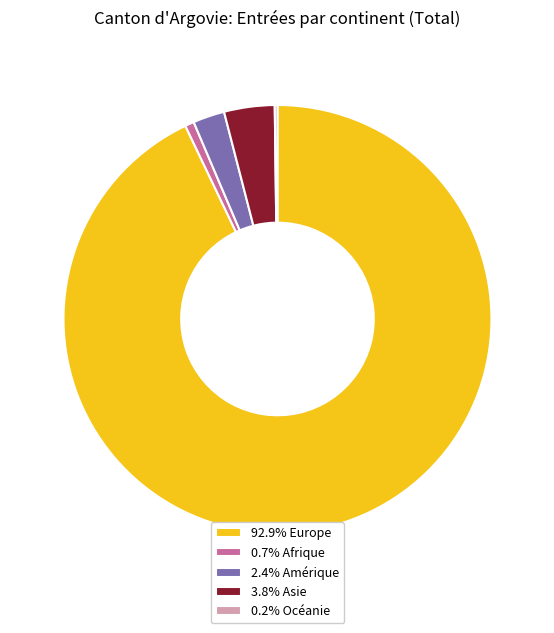

What is the ratio of the value at 92.9% Europe to the value at 3.8% Asie?

24.4